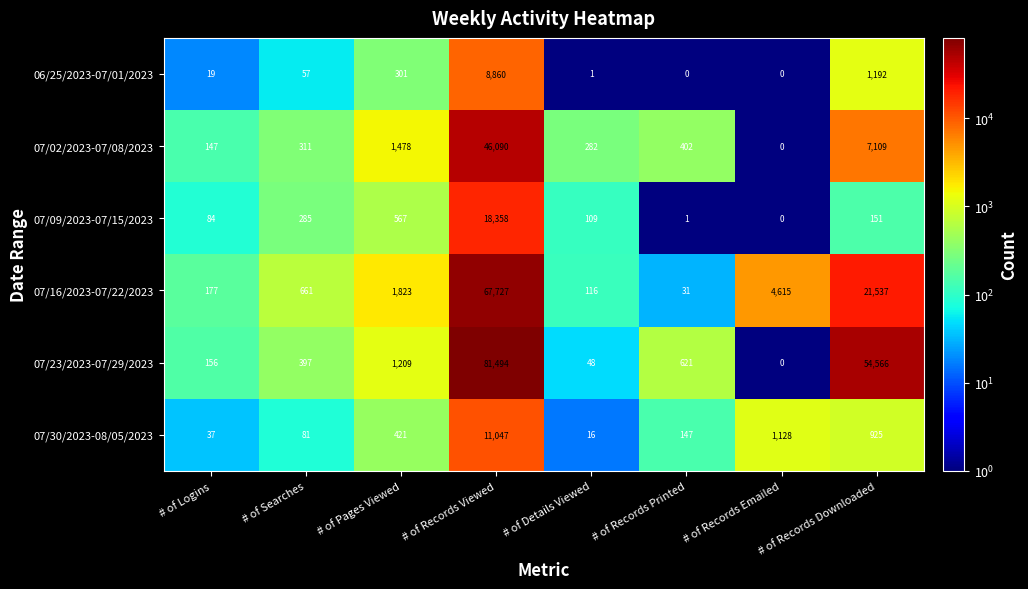

What is the spread (max minus min) of values at # of Records Downloaded?

54415